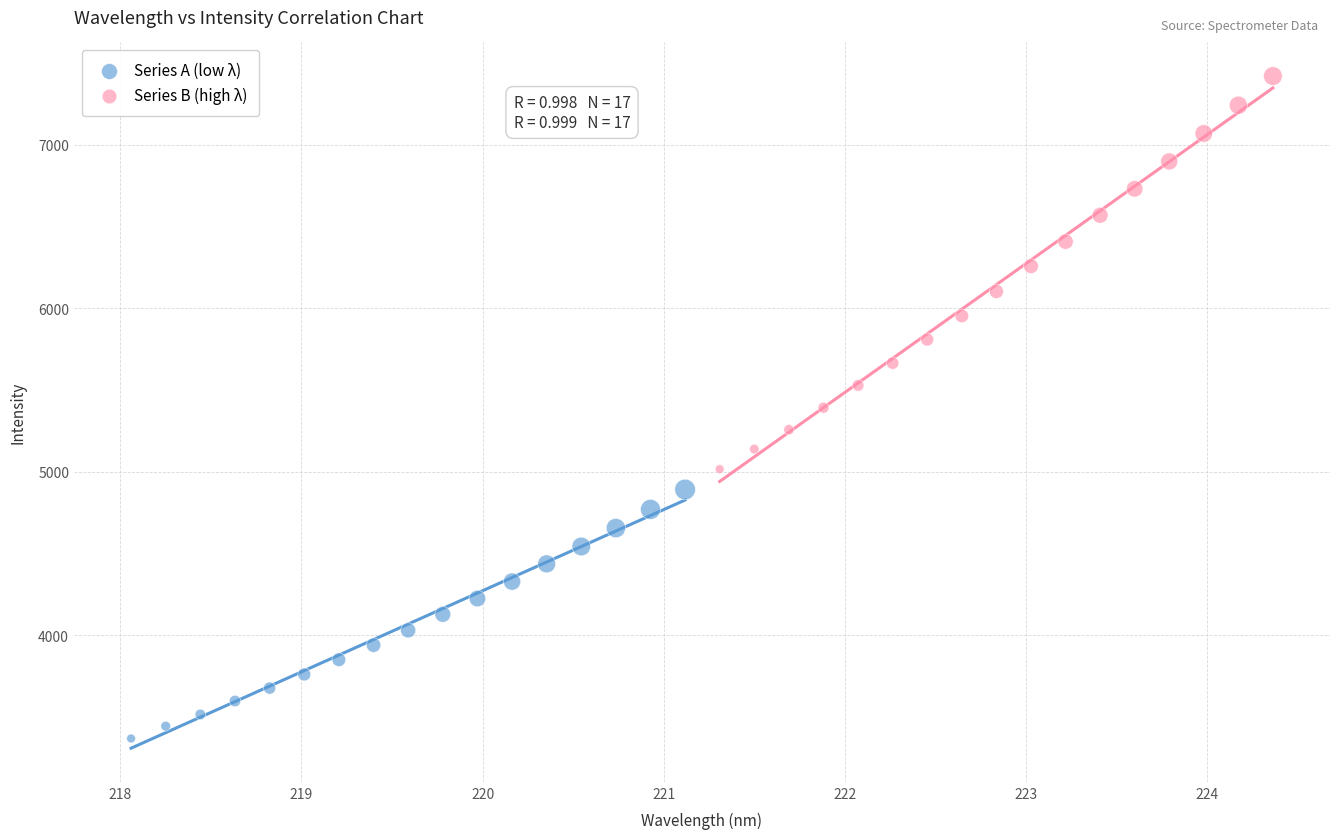

Which series reaches the maximum Y coordinate?

Series B (high λ)